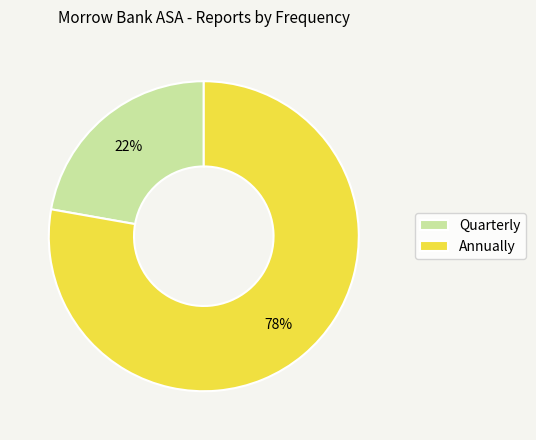

Is it true that Quarterly is 22% of the pie?

True